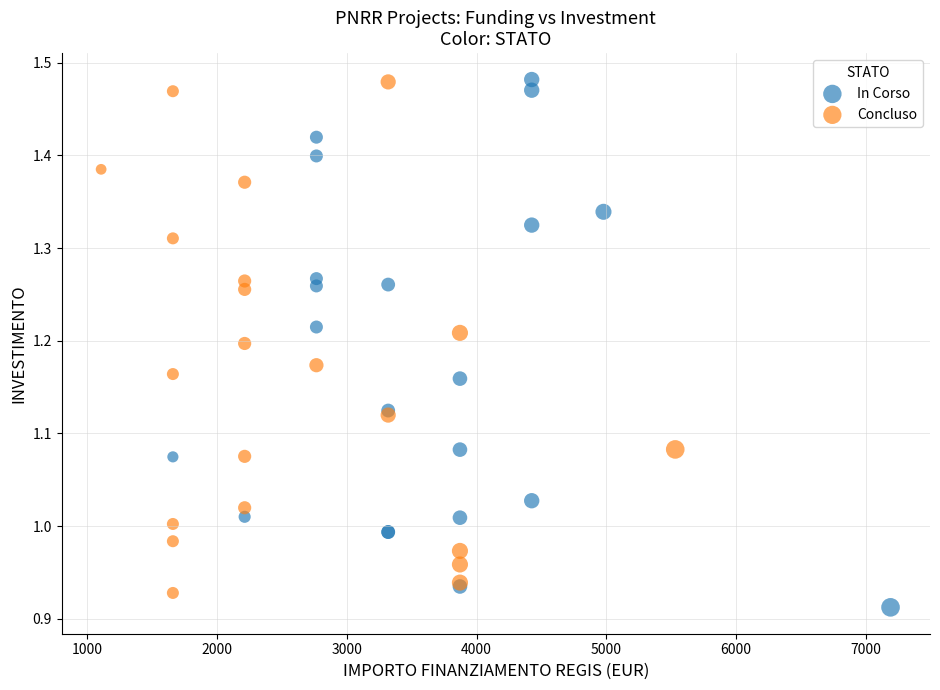

What are all the series names shown in the legend?

In Corso, Concluso